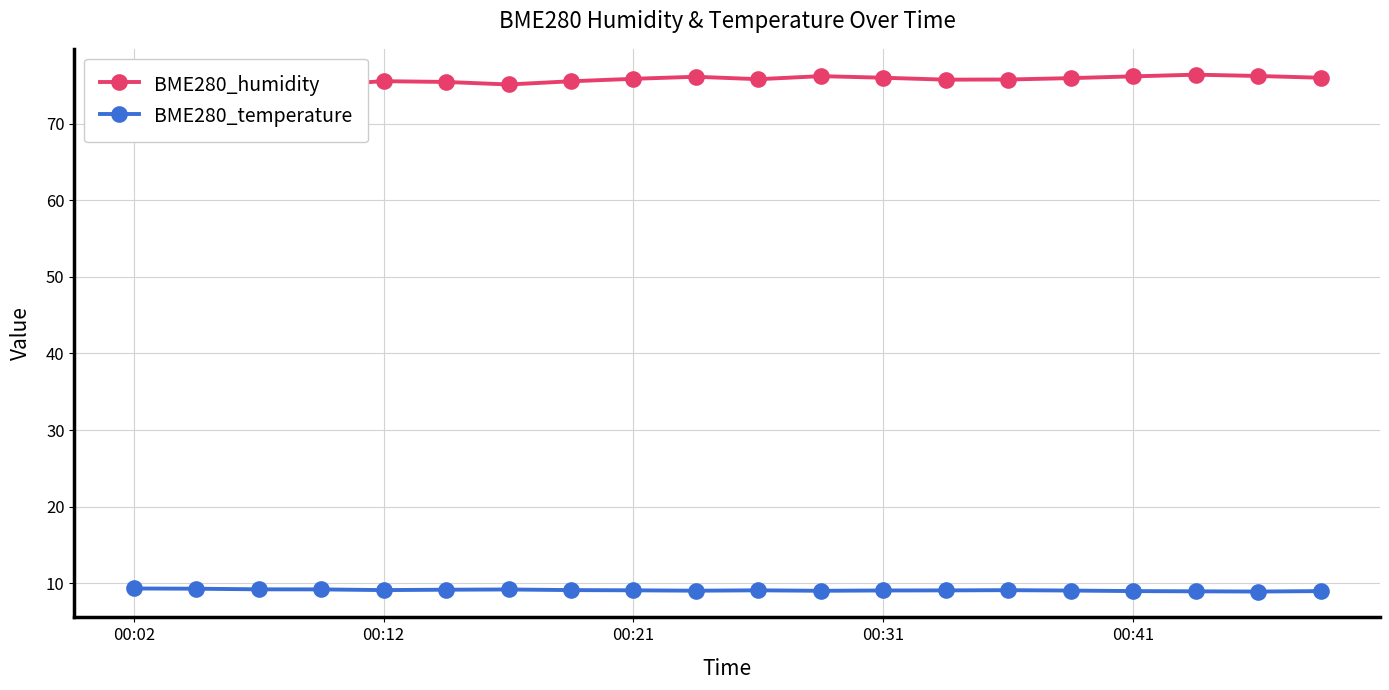

What is the value of the BME280_temperature point at the 9th from the left?

9.1